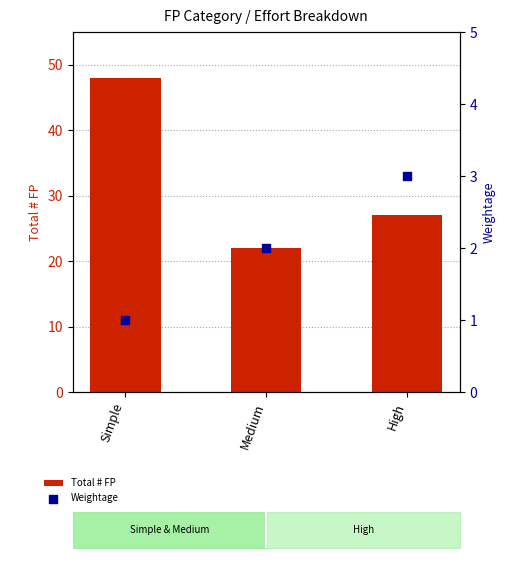

Which series contains the highest Y value?

Total # FP